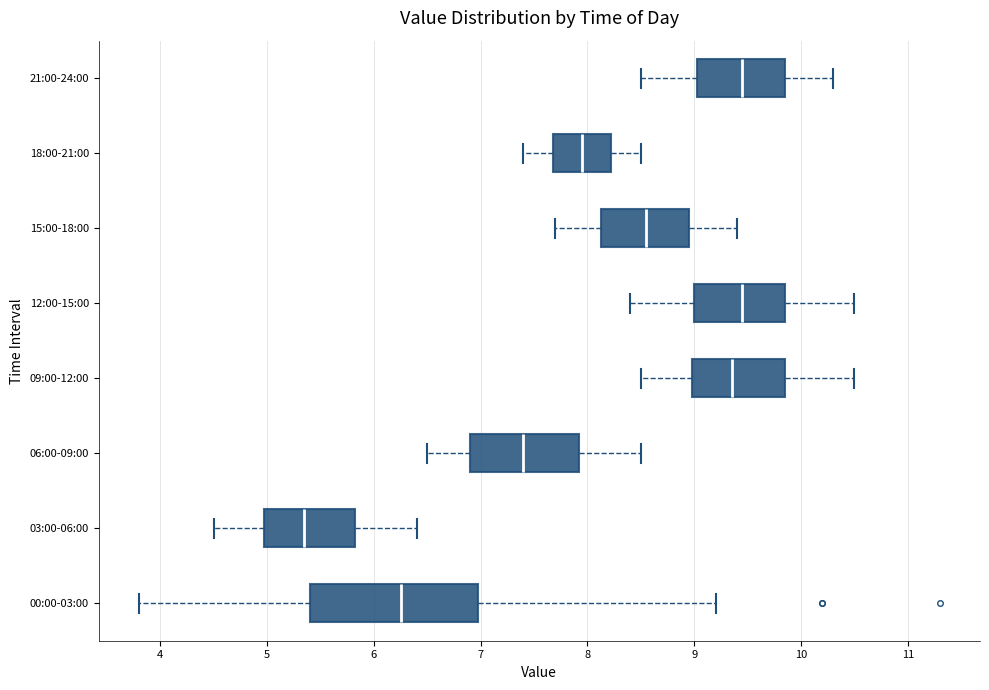

Where is the right edge of the box for 09:00-12:00 on the x-axis? The values are not printed on the chart, so give them approximately, as read against the axis.

9.9